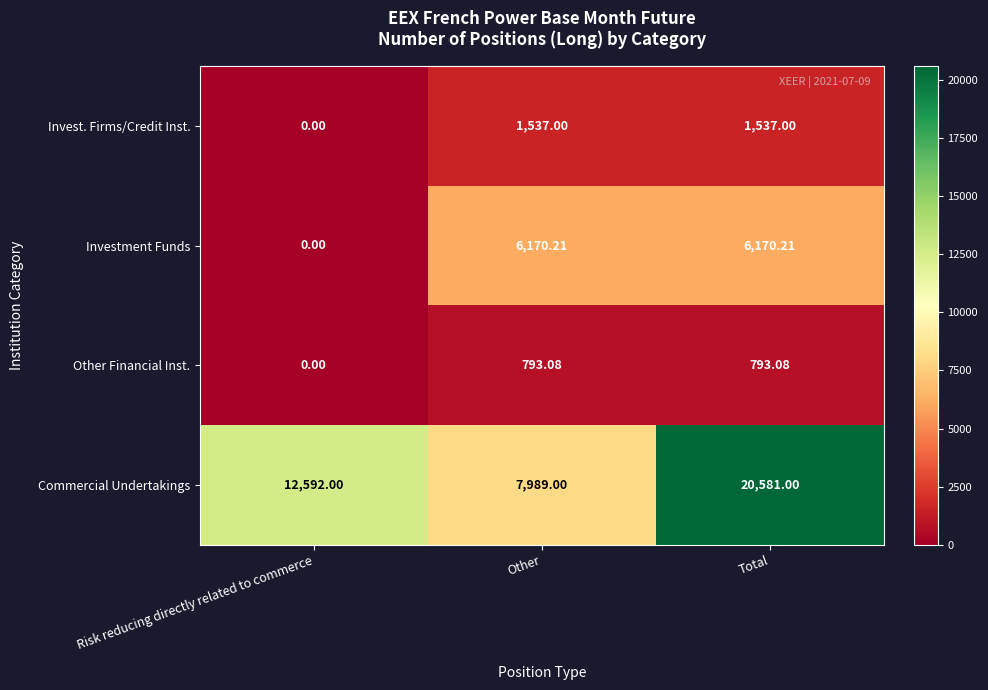

How many data points does each series have?

3